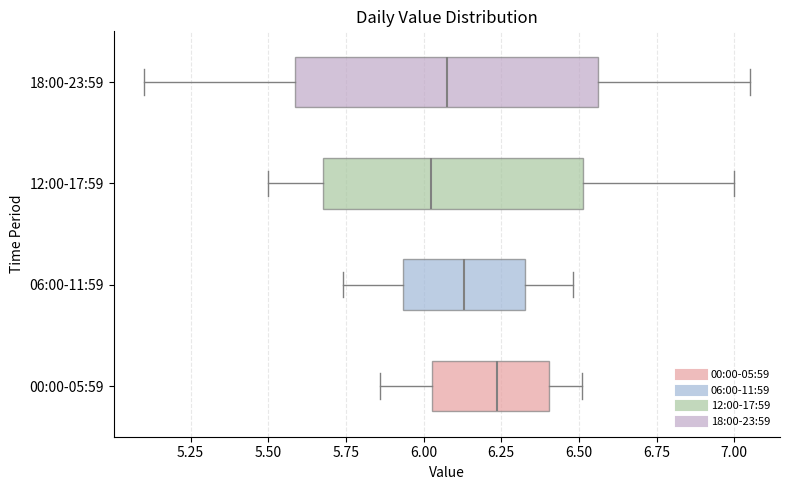

Which box is the widest, from its left edge to its right edge?

18:00-23:59